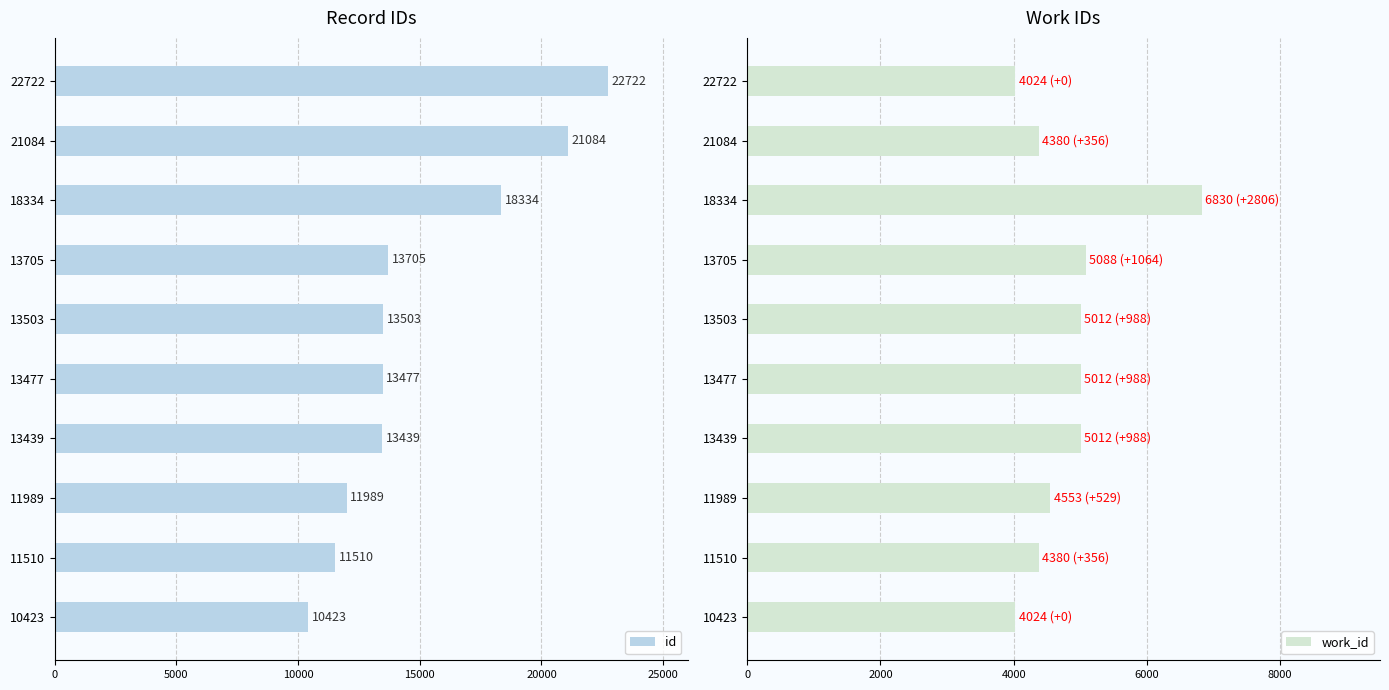

What is the sum of all id values?

150186